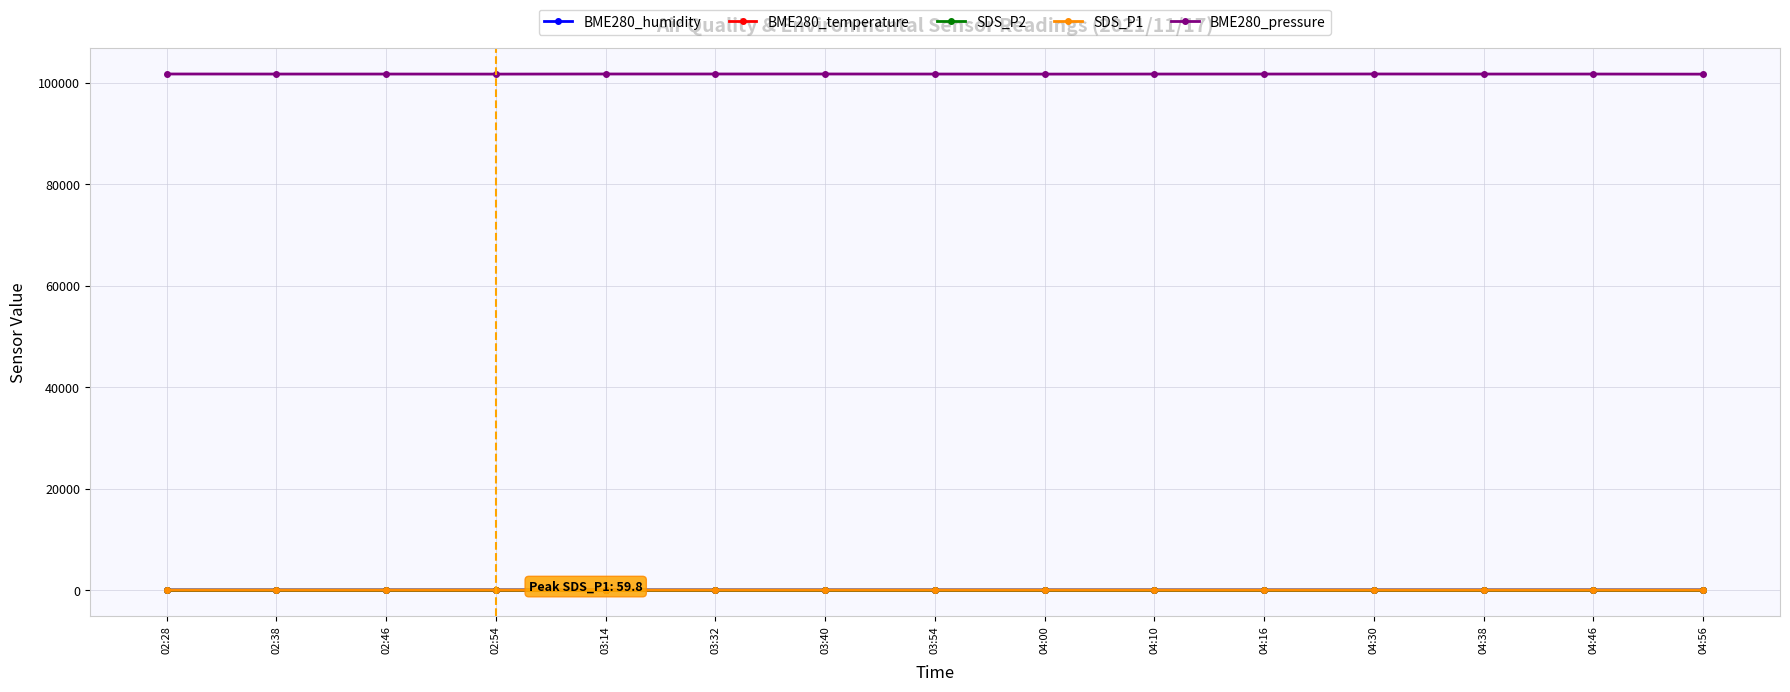

At how many categories does at least one series exceed 39559?

15